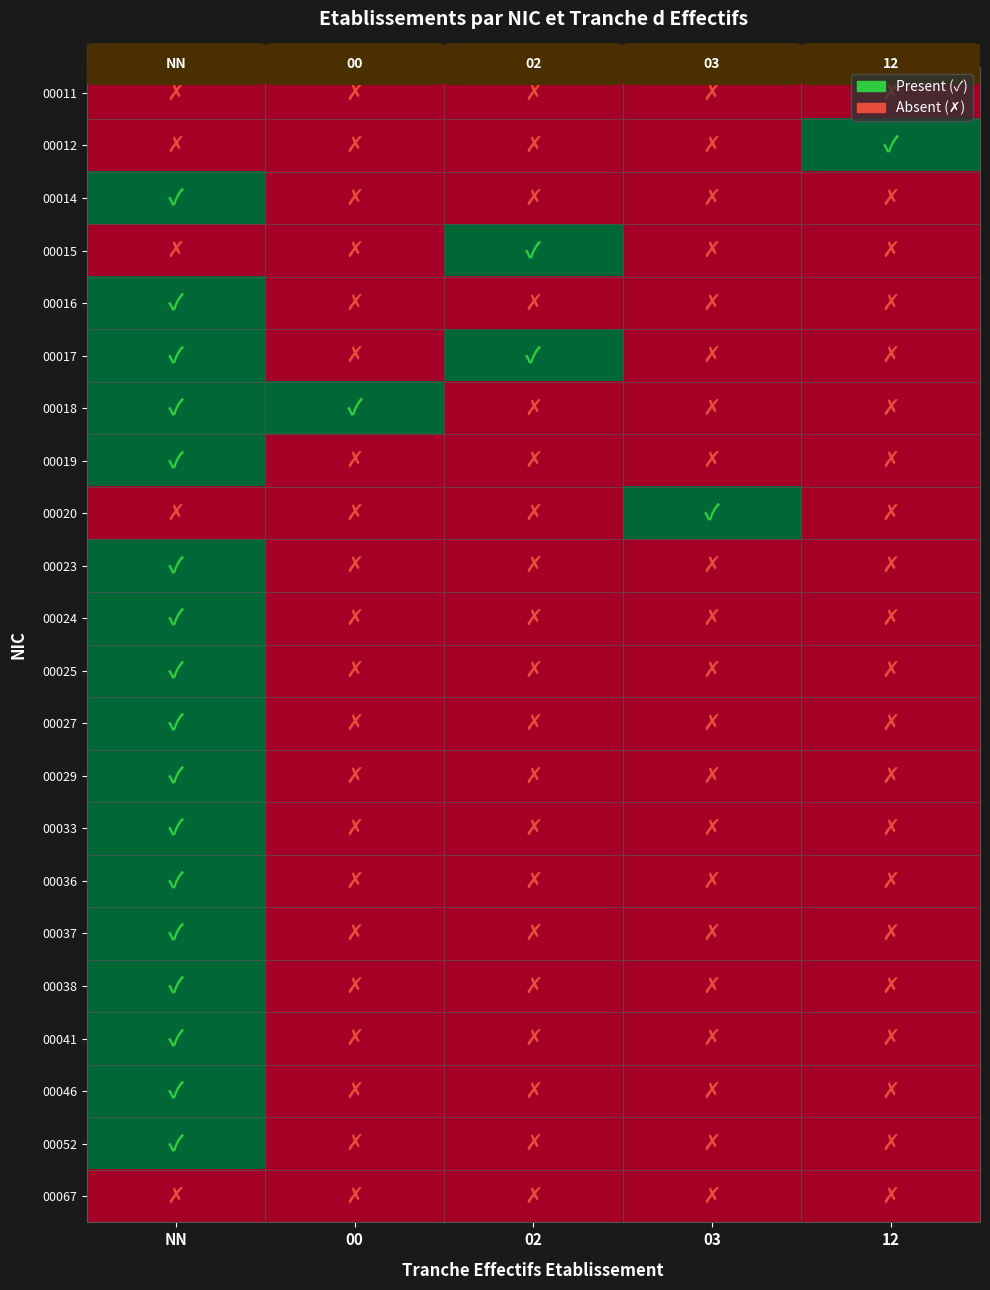

At how many categories does at least one series exceed 0?

5